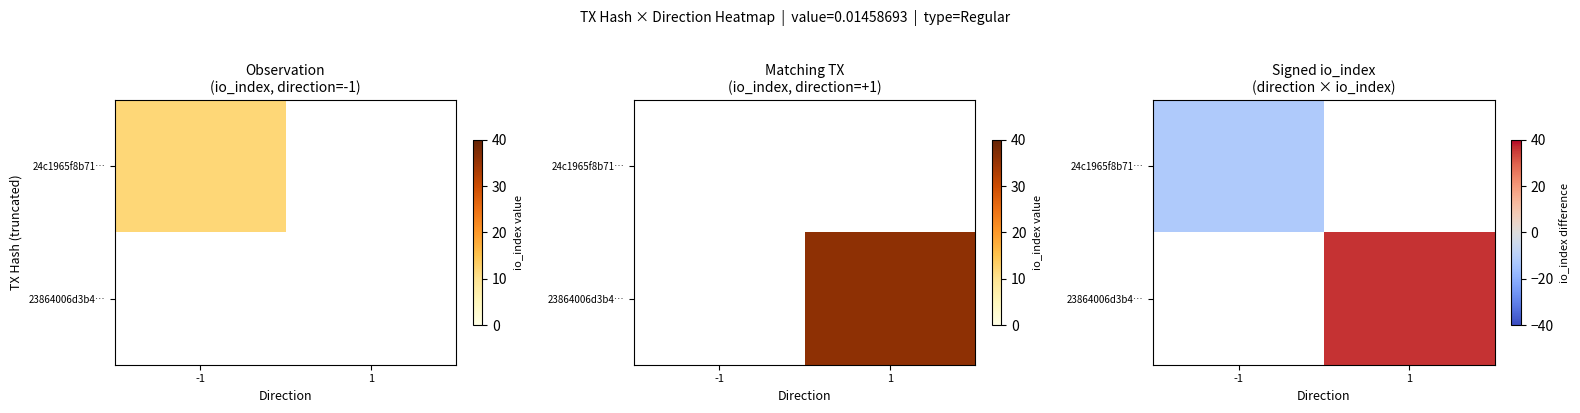

List the labels in order of 24c1965f8b71… value, smallest first.

-1, 1